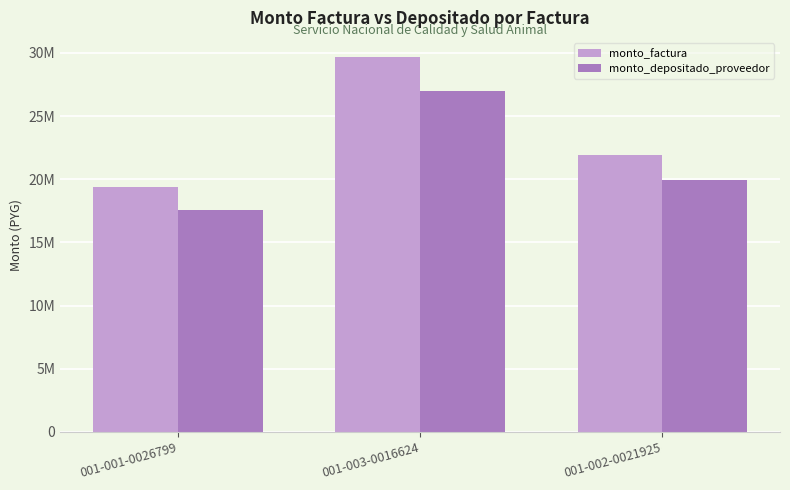

What is the average value of the monto_depositado_proveedor series?

21510909